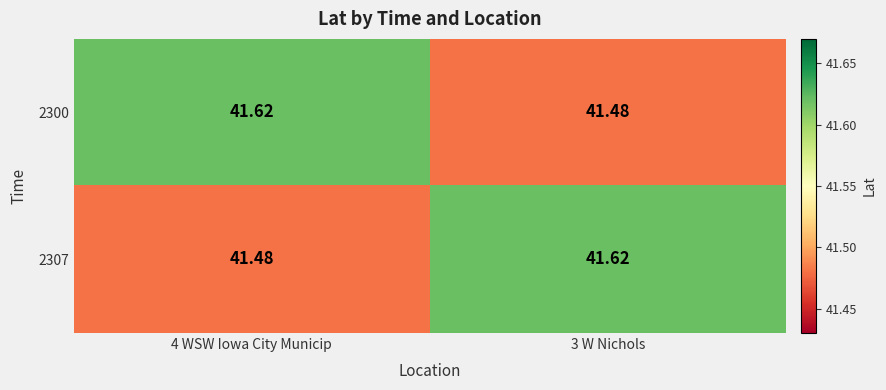

Count the number of data series in this chart.

2